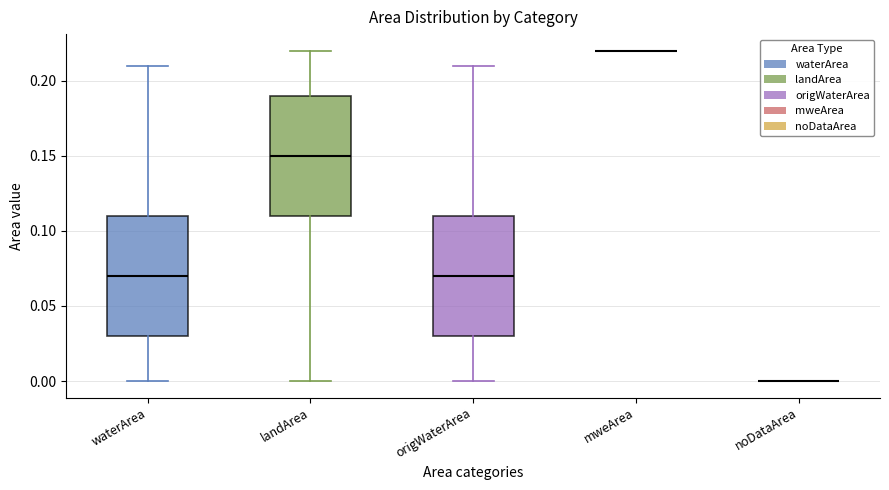

Reading left to right, read every box against the y-axis: the position of its median line, the range the box covers, and the ends of its whiskers. The values are not printed on the chart, so give them approximately, as read against the axis.

waterArea: median 0.07, box 0.03 to 0.11, whiskers 0.00 to 0.21
landArea: median 0.15, box 0.11 to 0.19, whiskers 0.00 to 0.22
origWaterArea: median 0.07, box 0.03 to 0.11, whiskers 0.00 to 0.21
mweArea: box collapsed to a line at 0.22, whiskers 0.22 to 0.22
noDataArea: box collapsed to a line at 0.00, whiskers 0.00 to 0.00